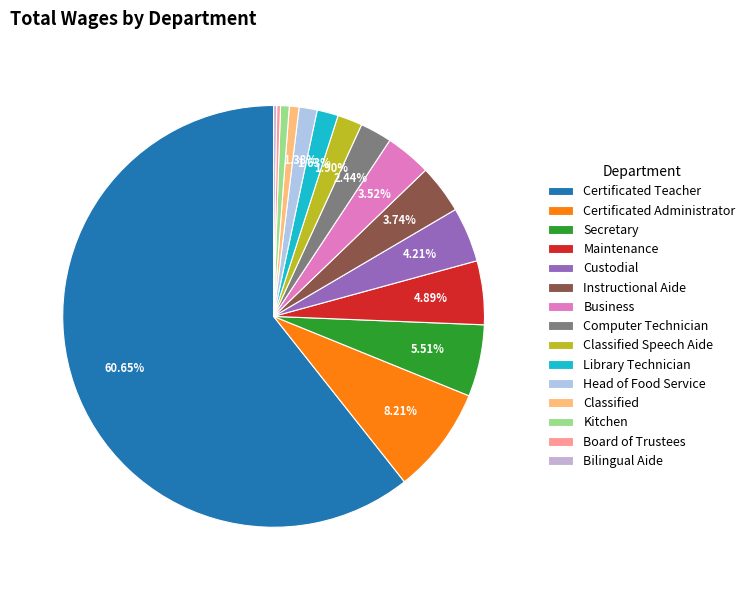

True or false: Classified accounts for 8% of the total.

False